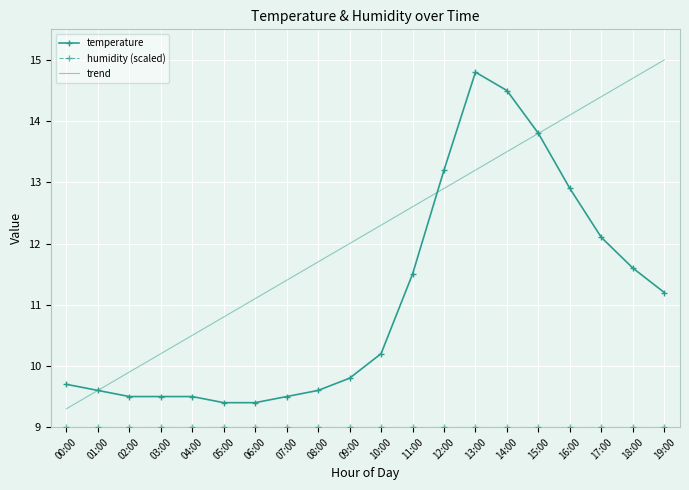

What position from the left is 11:00?

12